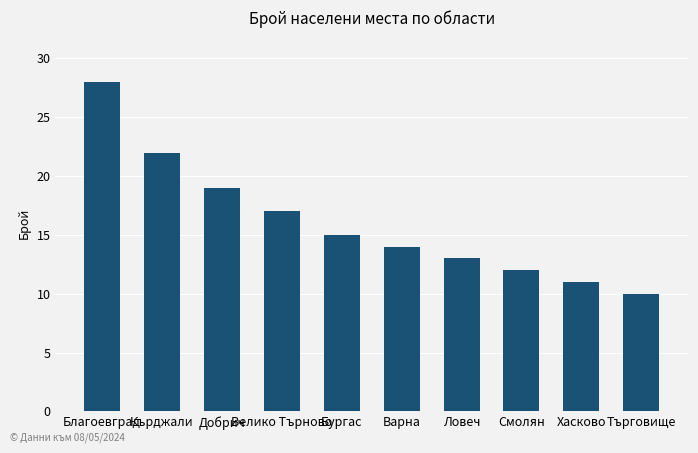

What position from the left is Хасково?

9